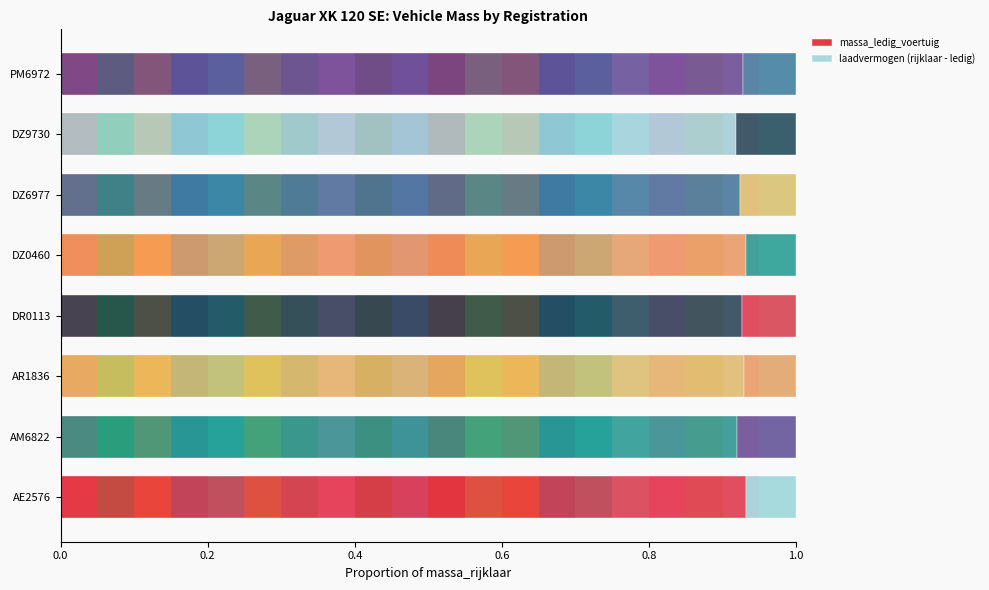

How many bars are there in each group?

2